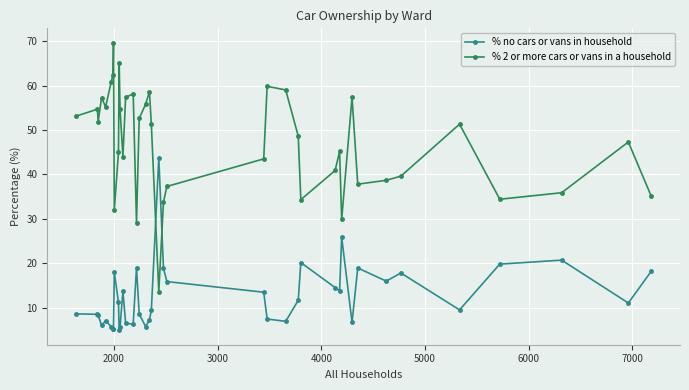

Which series has the largest total across all categories?

% 2 or more cars or vans in a household